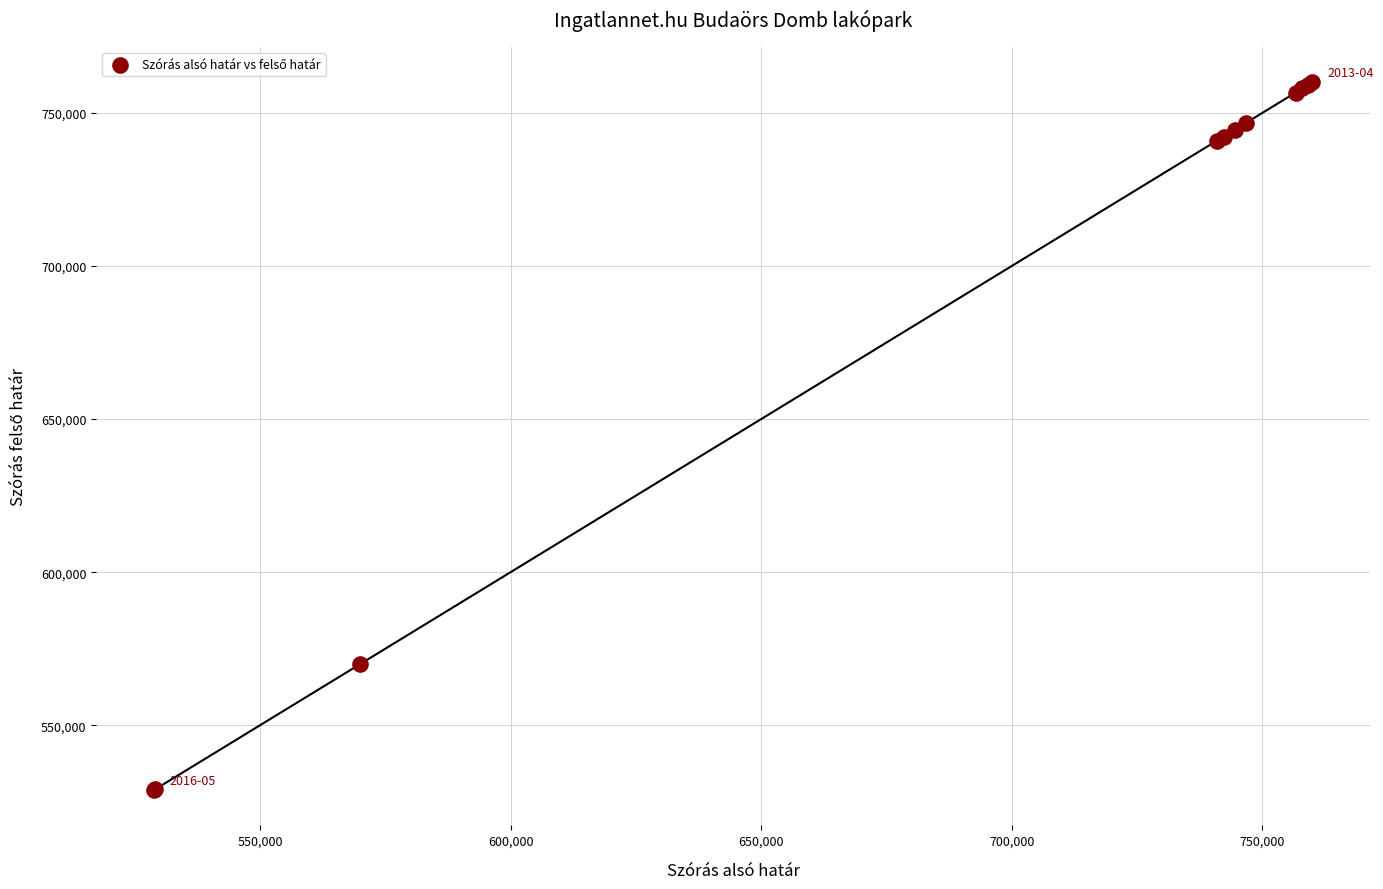

What Y value in the scatter plot is closest to 644395?

569886